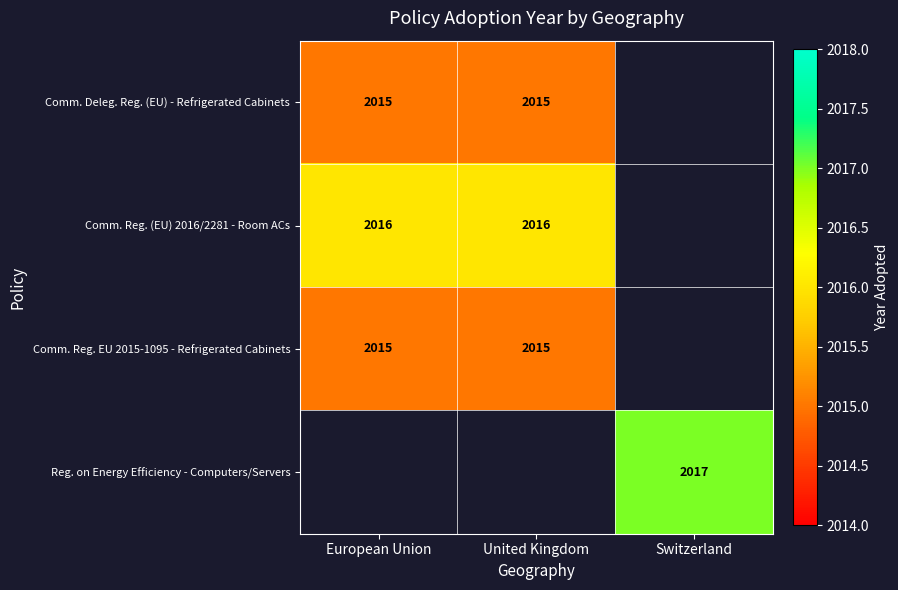

Count the number of categories in the chart.

3